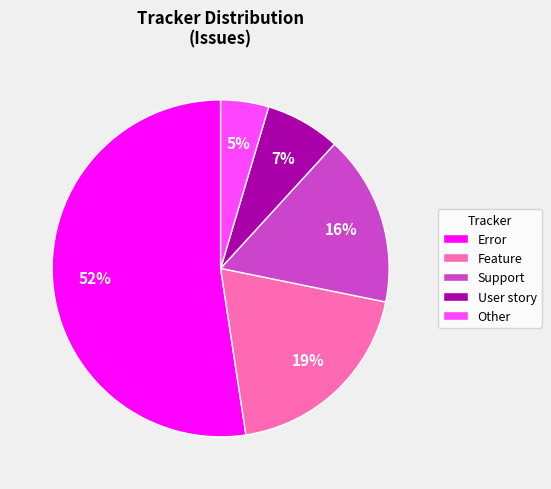

How many slices are in this pie chart?

5